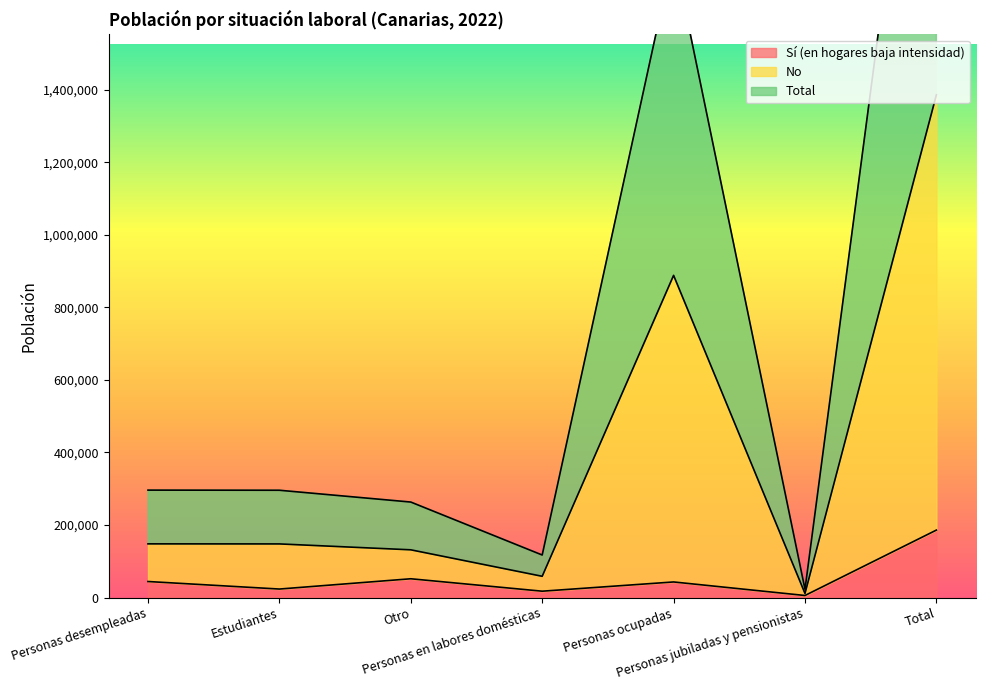

What is the maximum value for Sí (en hogares baja intensidad)?

186021